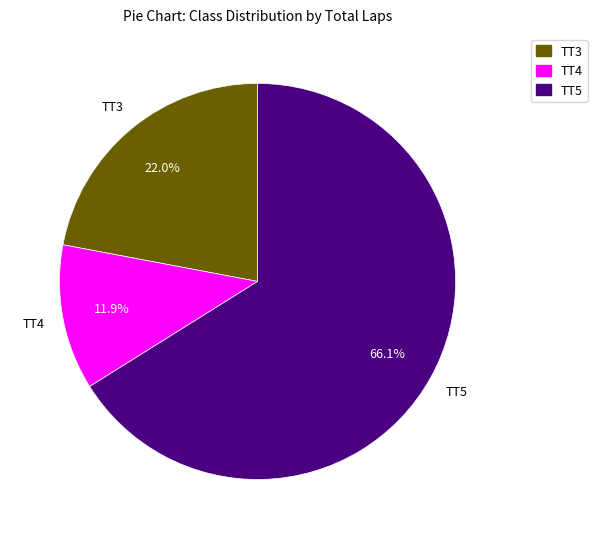

To the nearest percent, what is the average slice percentage?

33%